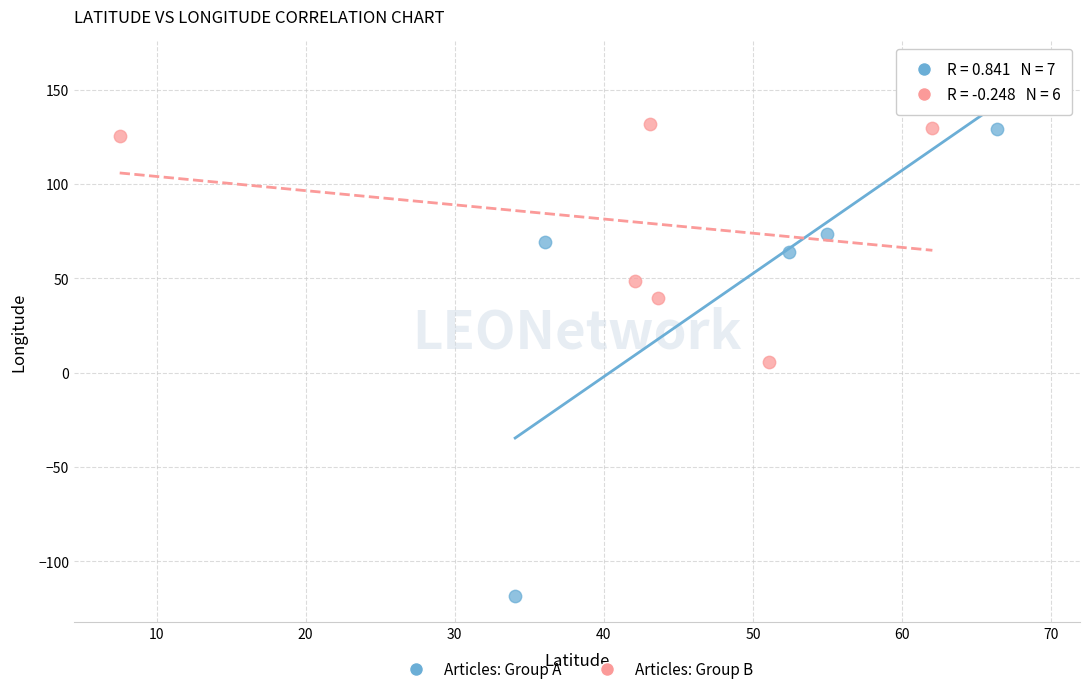

Which series contains the lowest Y value?

Articles: Group A